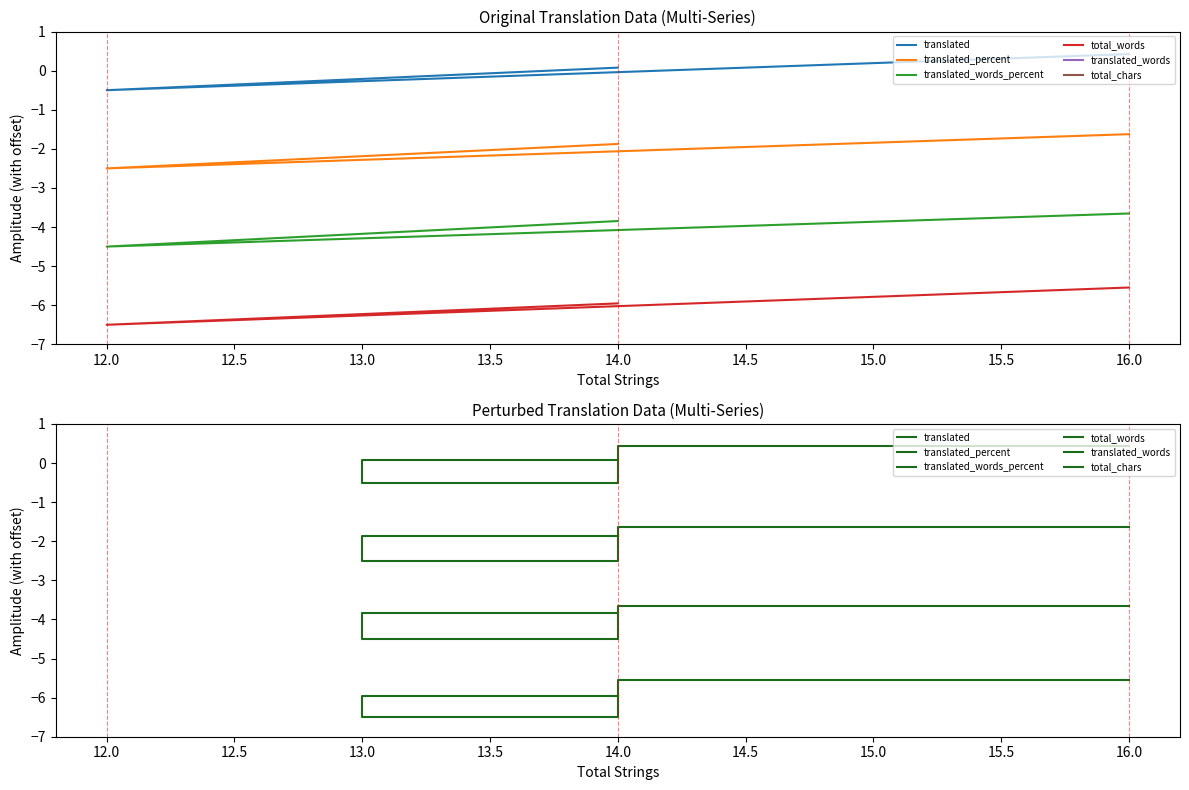

What is the minimum value for translated?

-0.5